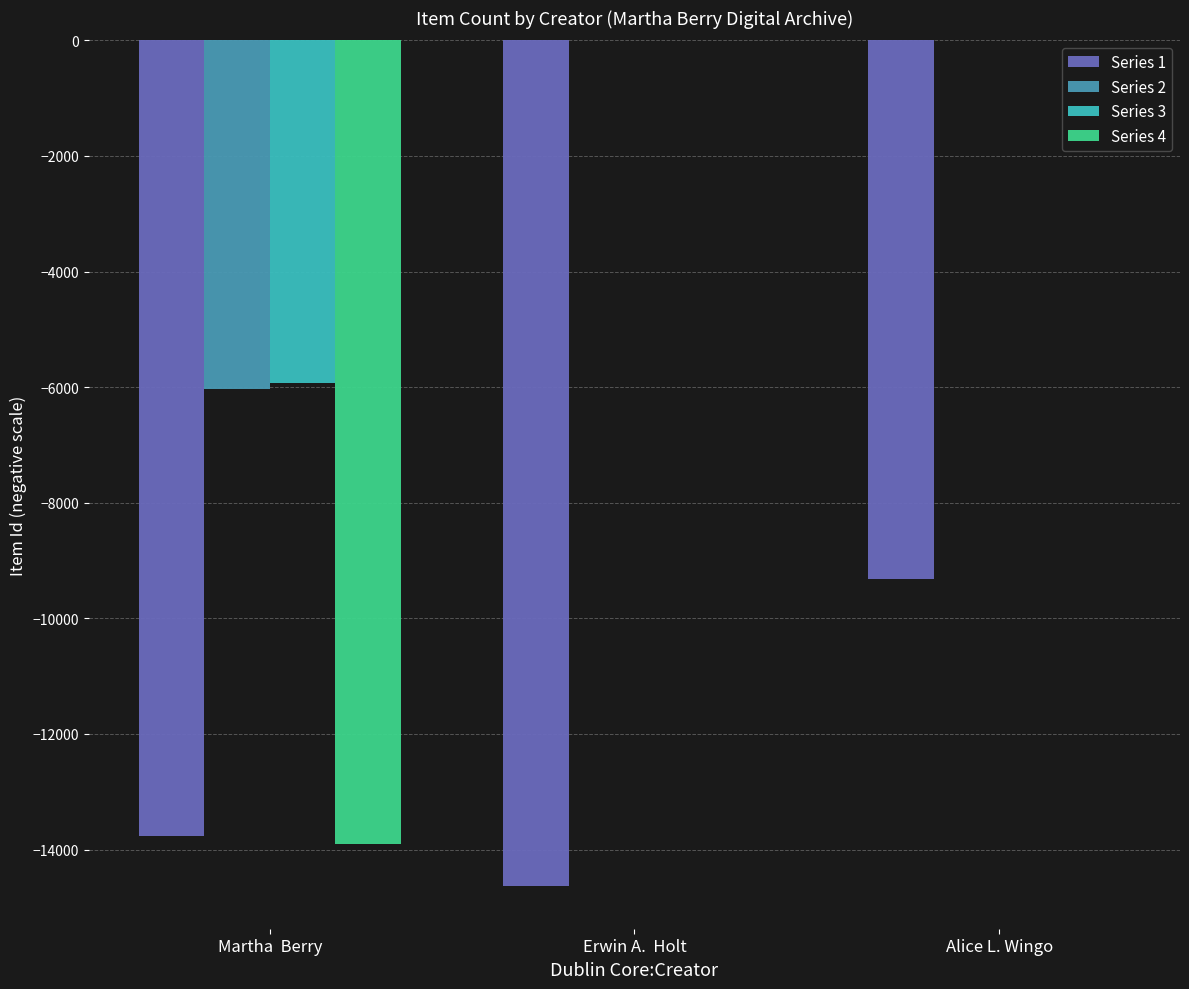

Between Erwin A.  Holt and Alice L. Wingo, which series saw the biggest shift?

Series 1